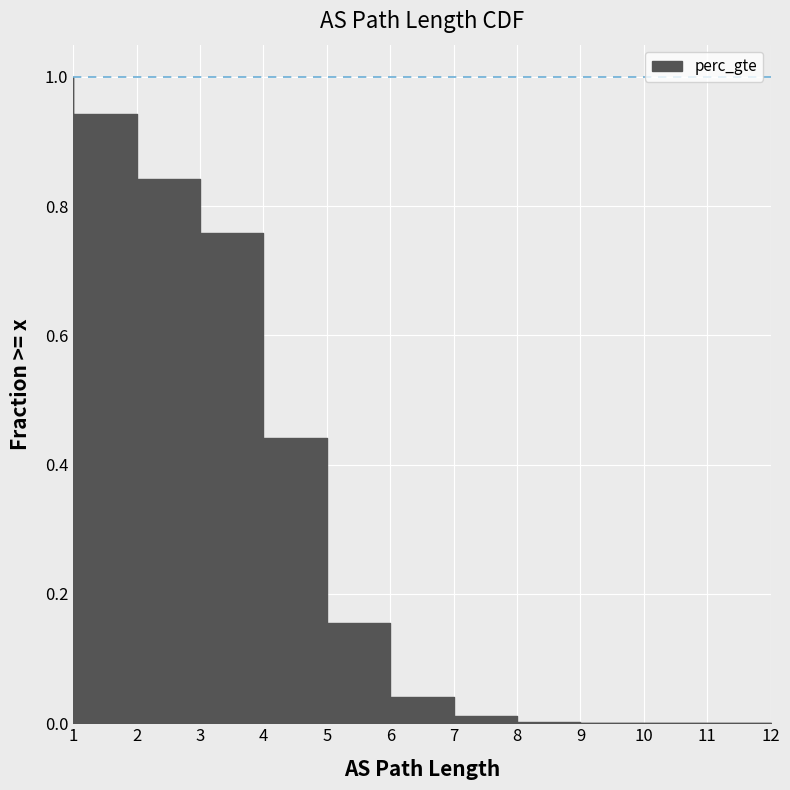

At which category does the chart reach its minimum across all series?

12